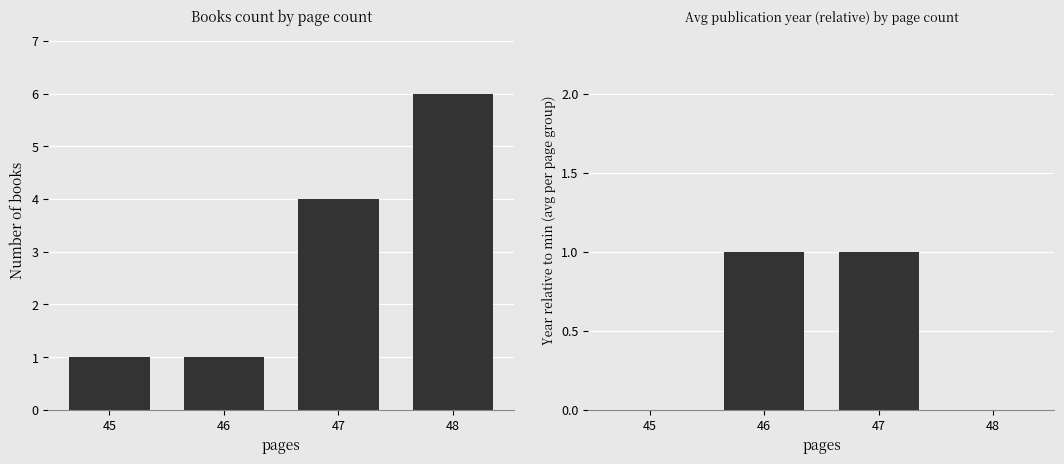

Between 47 and 48, which series saw the biggest shift?

count